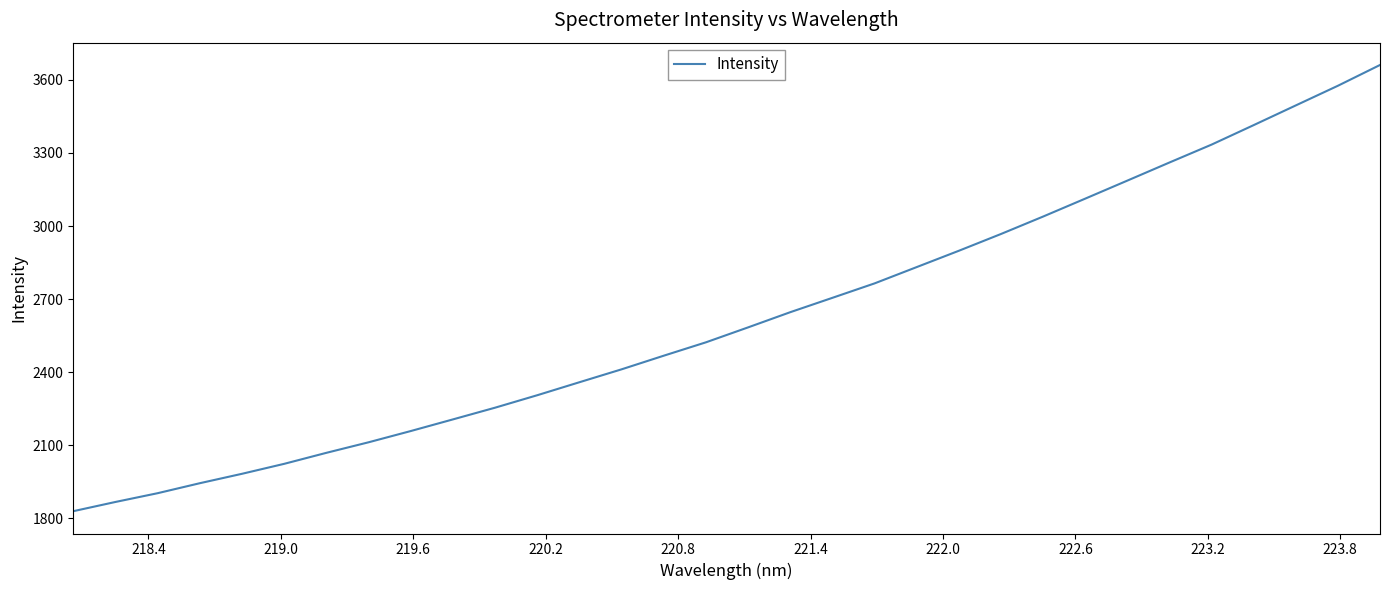

What is the maximum value shown in the chart?

3661.2